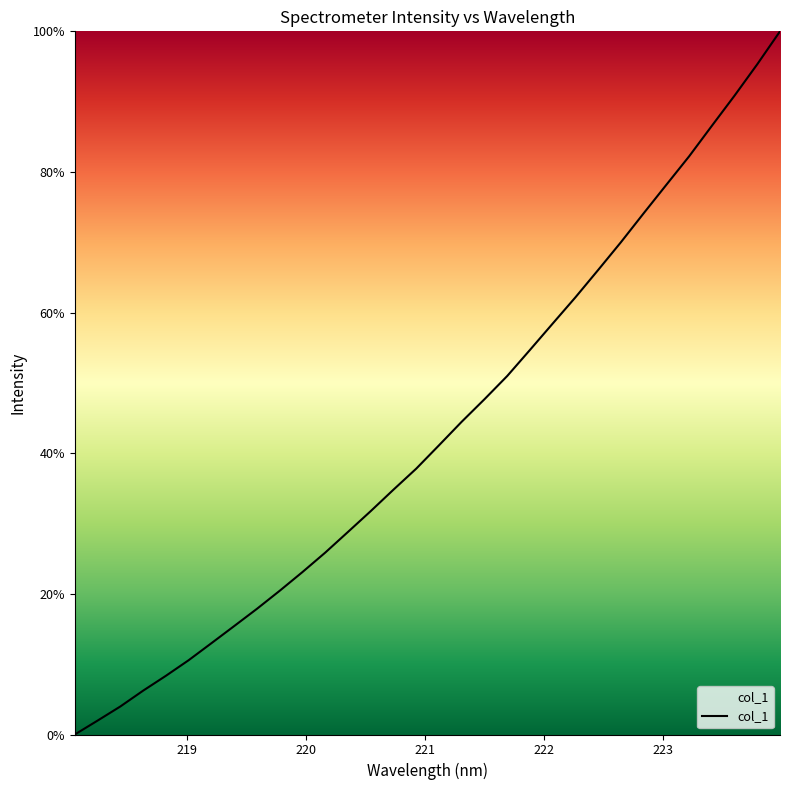

What is the greatest value displayed?

100.0